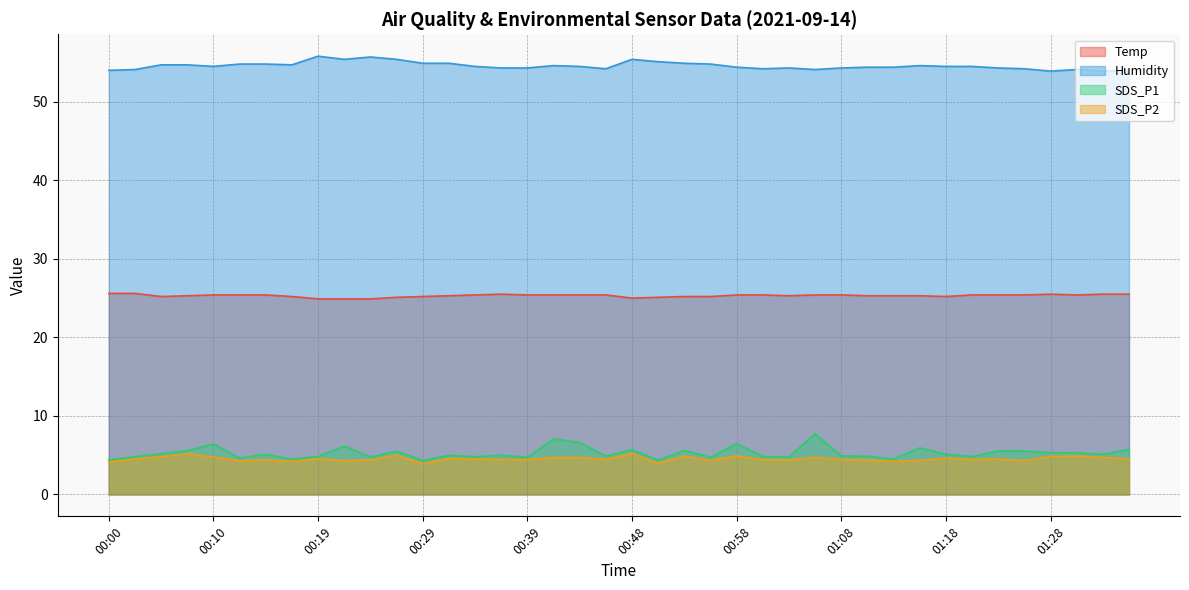

What is the maximum value for Temp?

25.6